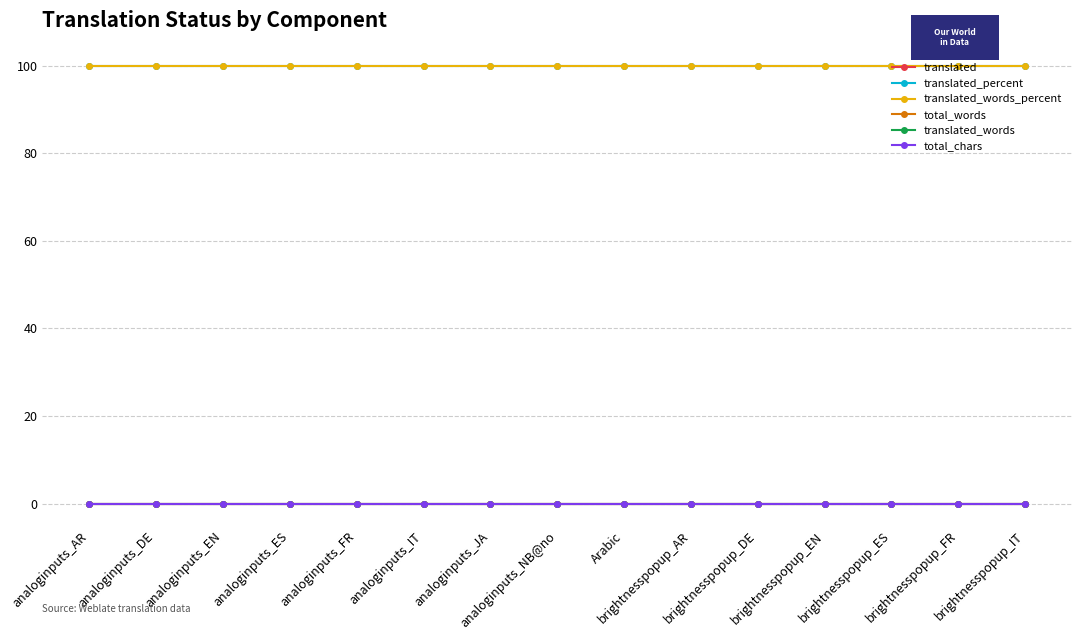

Does the chart have visible grid lines?

Yes